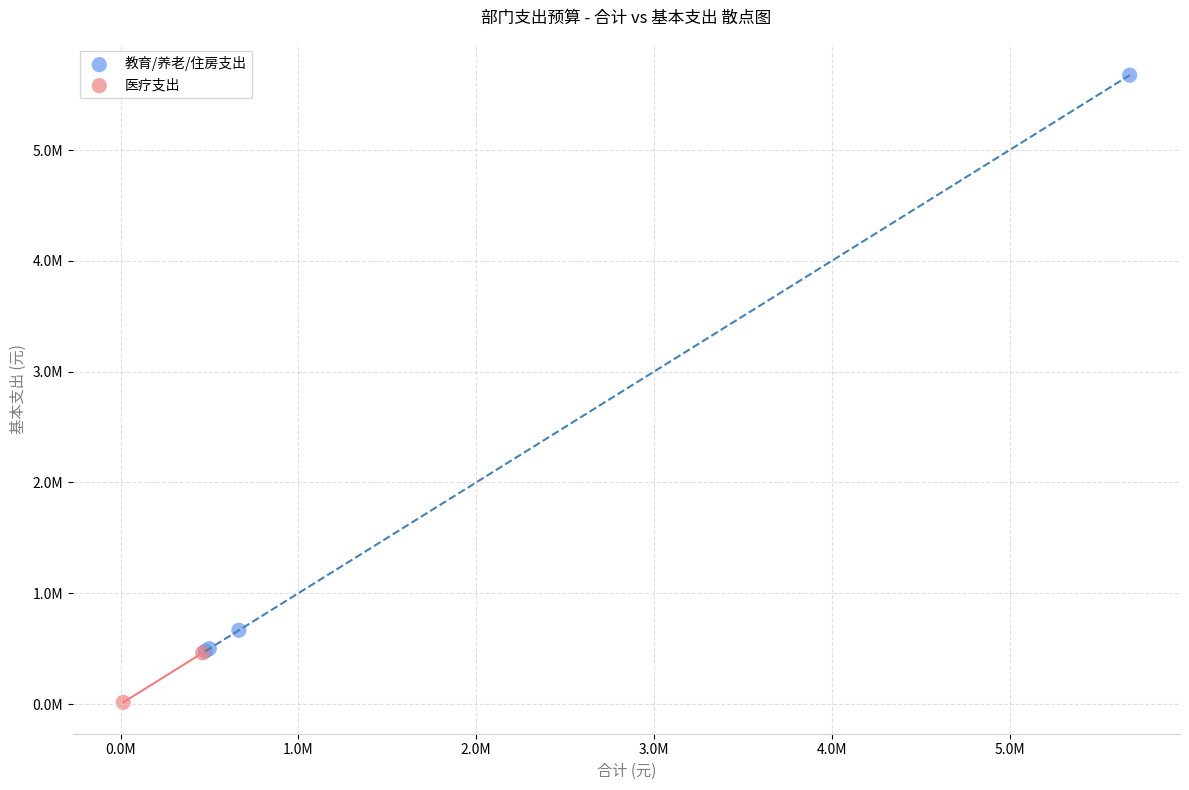

What are all the series names shown in the legend?

教育/养老/住房支出, 医疗支出